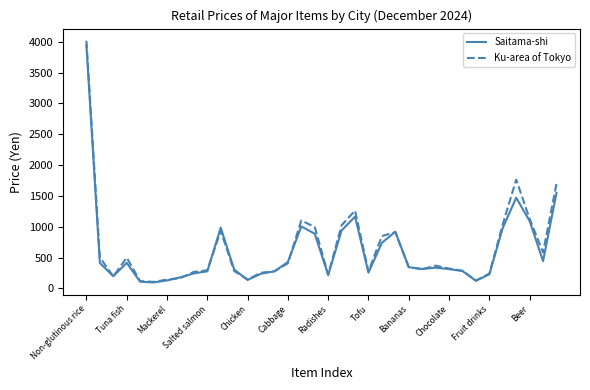

What is the smallest value displayed?

98